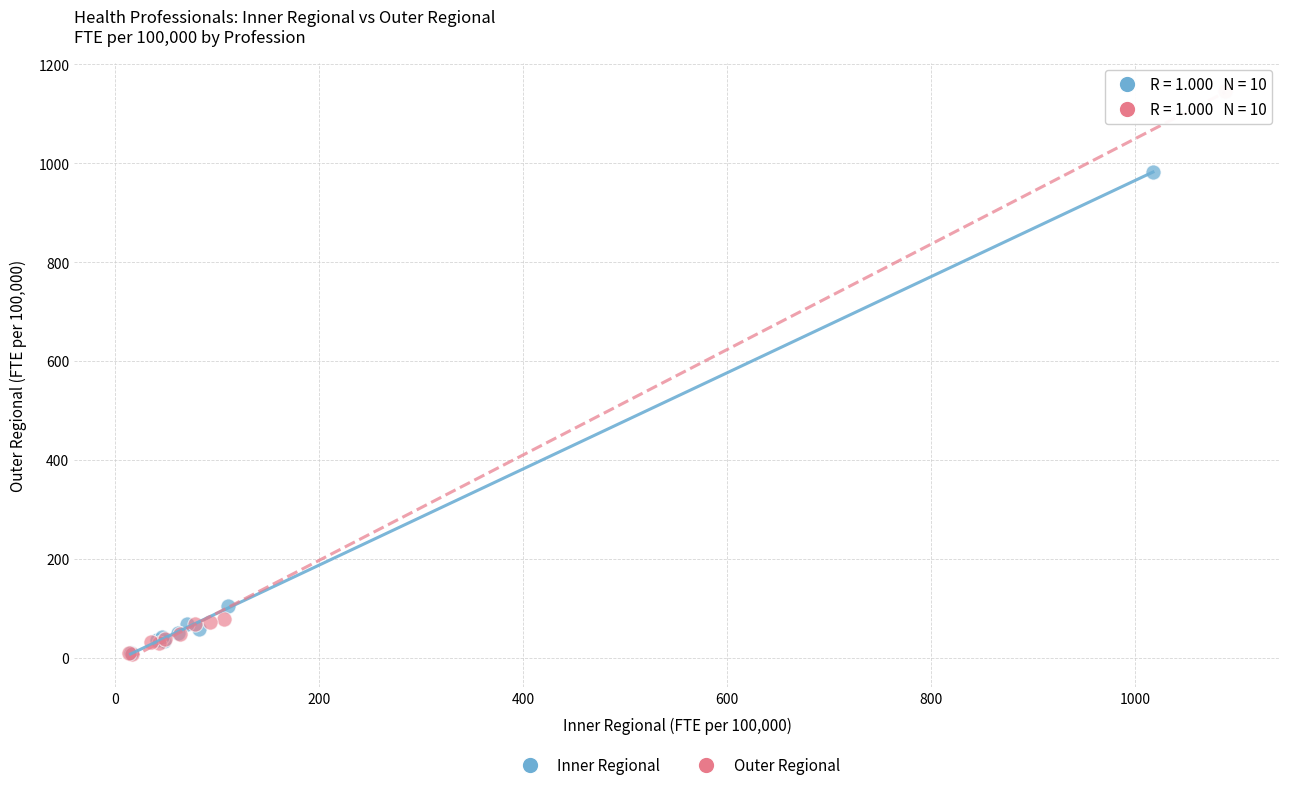

What are all the series names shown in the legend?

Inner Regional, Outer Regional